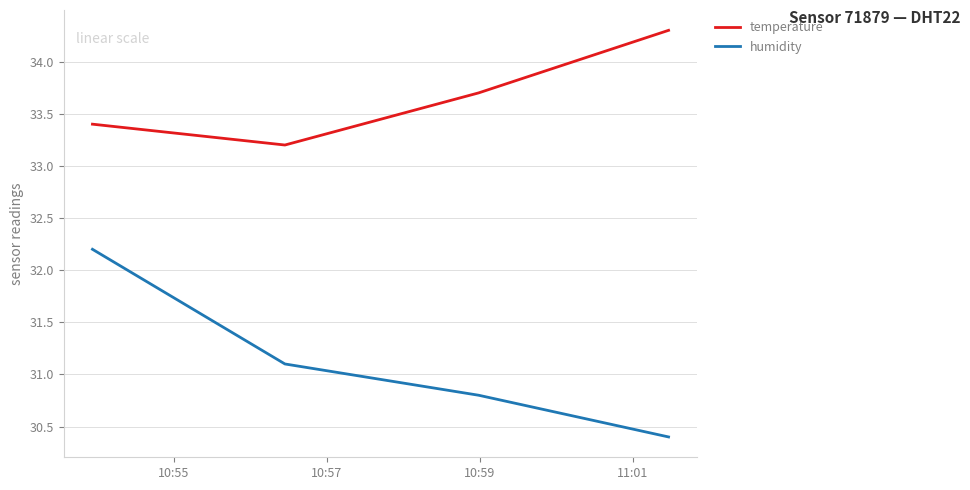

True or false: humidity and temperature intersect in this chart.

False